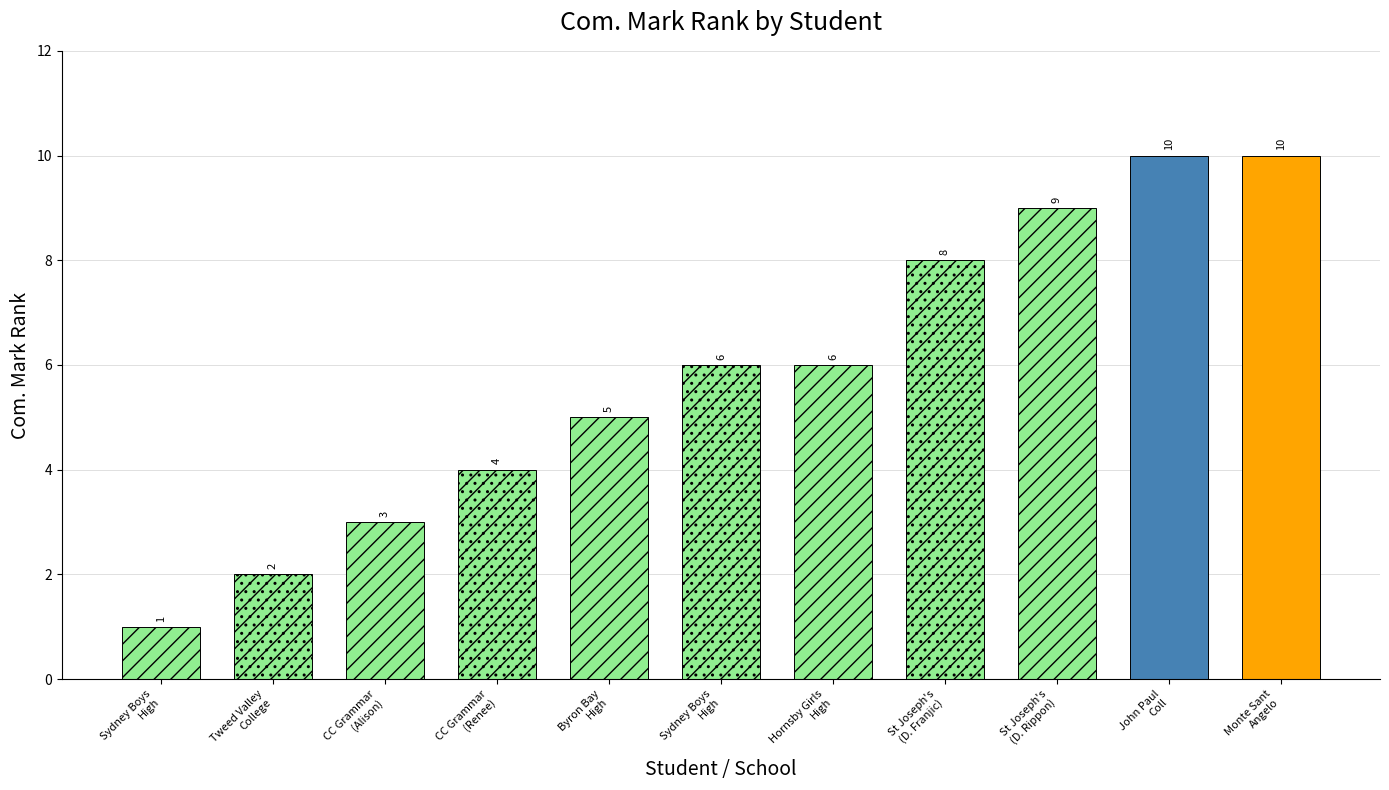

Count the number of categories in the chart.

11